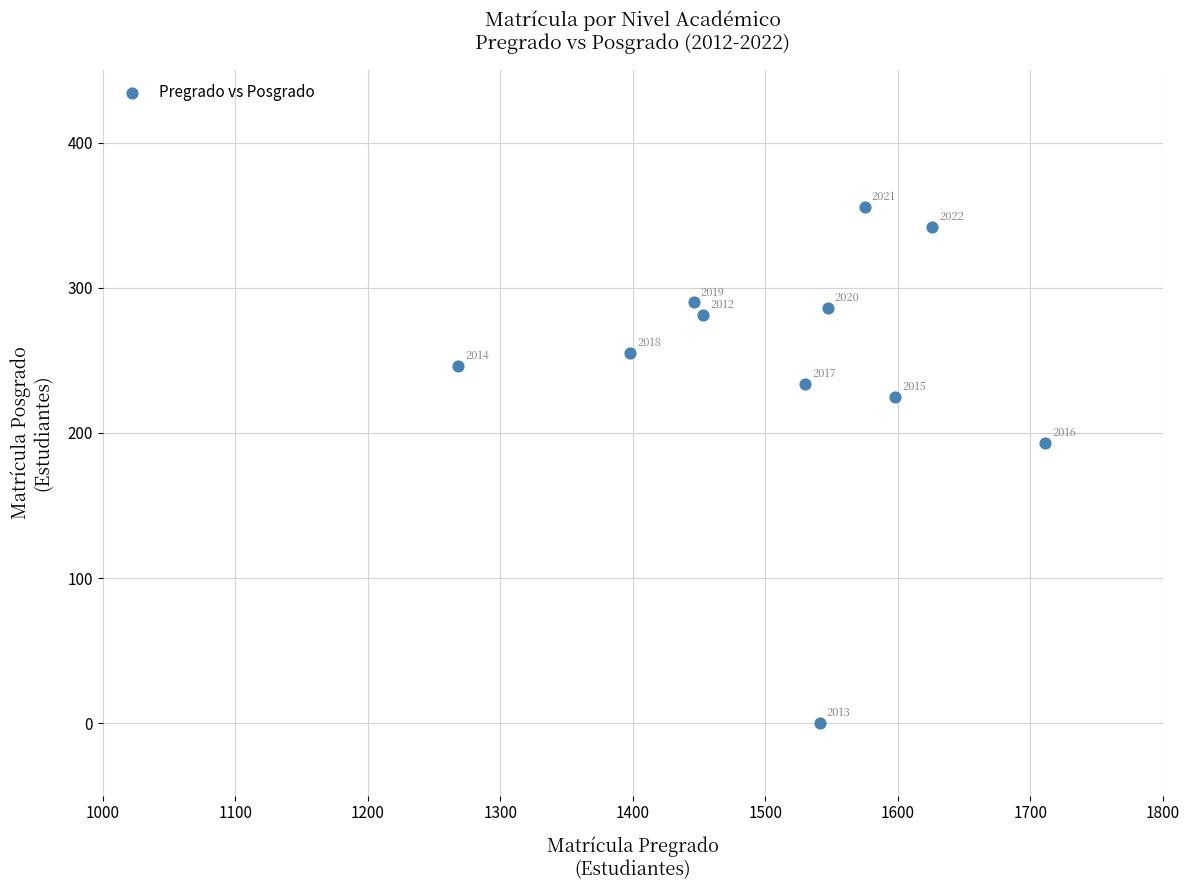

What Y value in the scatter plot is closest to 178?

193